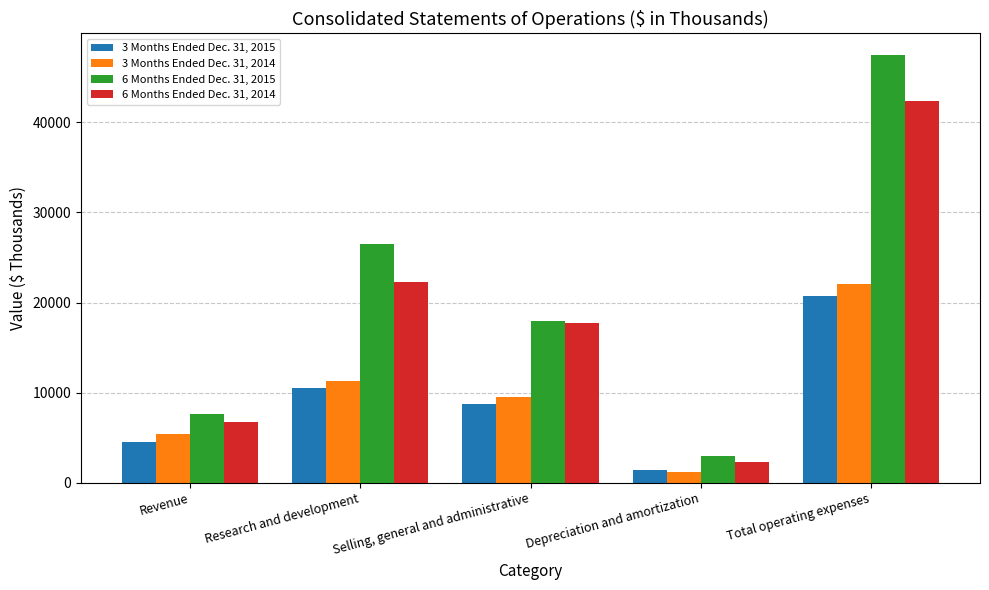

Which category has the lowest value across all series?

Depreciation and amortization